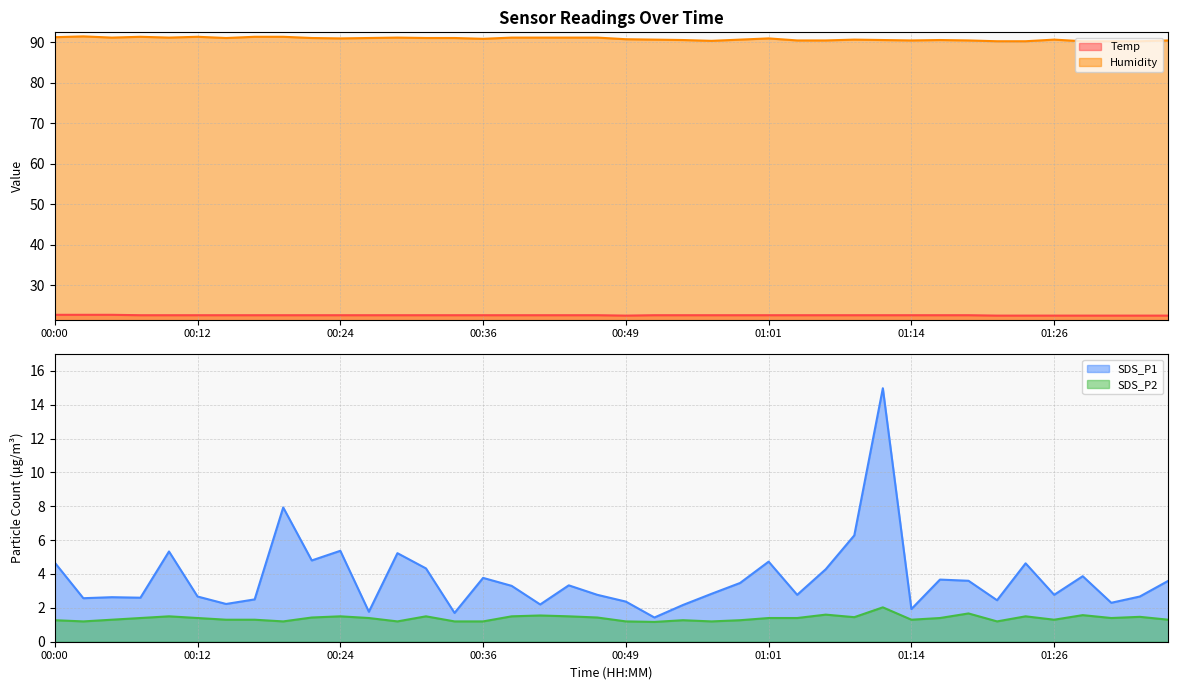

How many interior local valleys does the SDS_P2 series have?

10